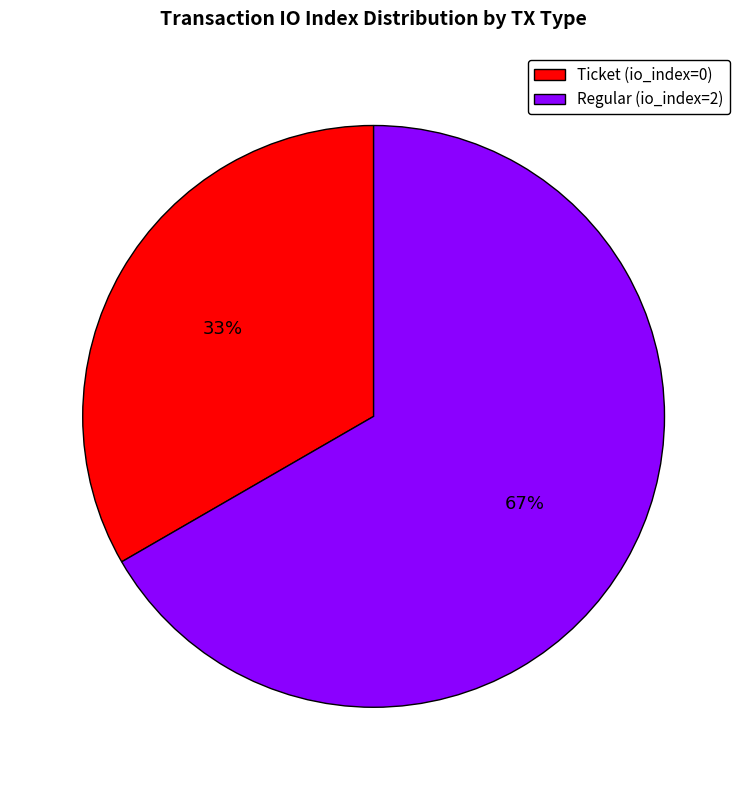

To the nearest percent, what portion does Regular (io_index=2) represent?

67%